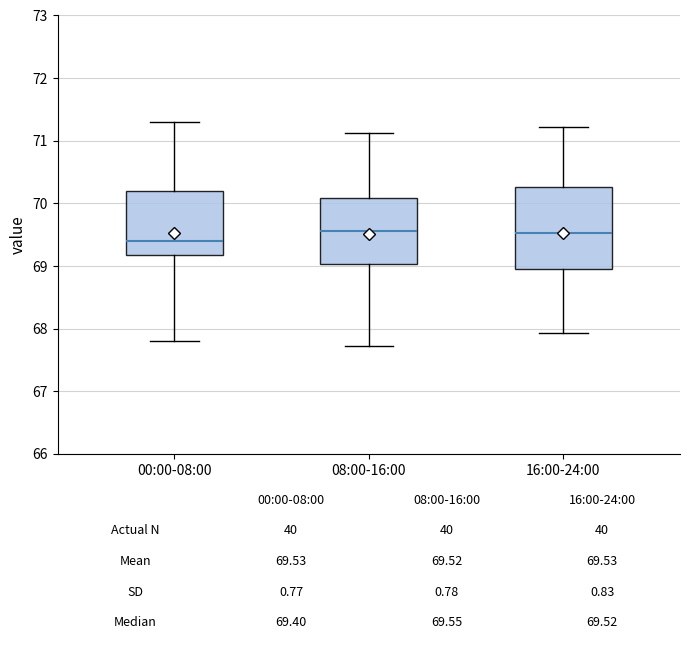

Which box is the tallest, from its lower edge to its upper edge?

16:00-24:00